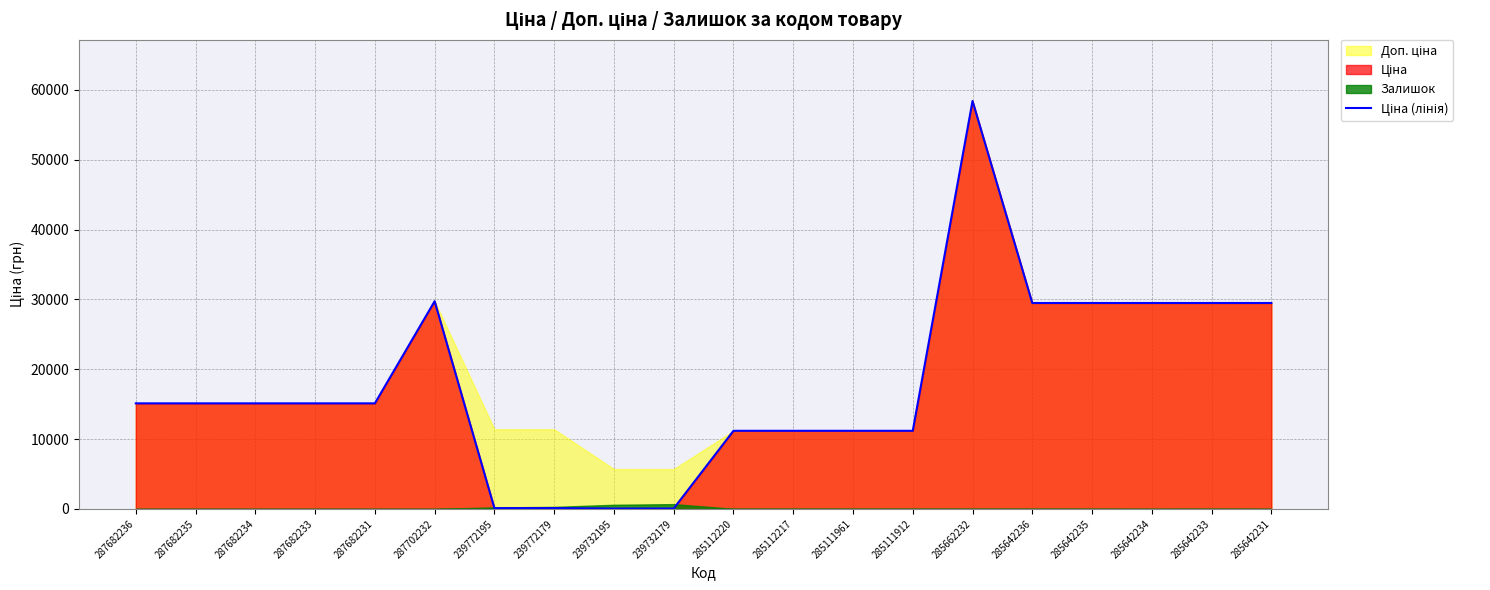

Is it true that the value at 287682235 is 15120.0?

True